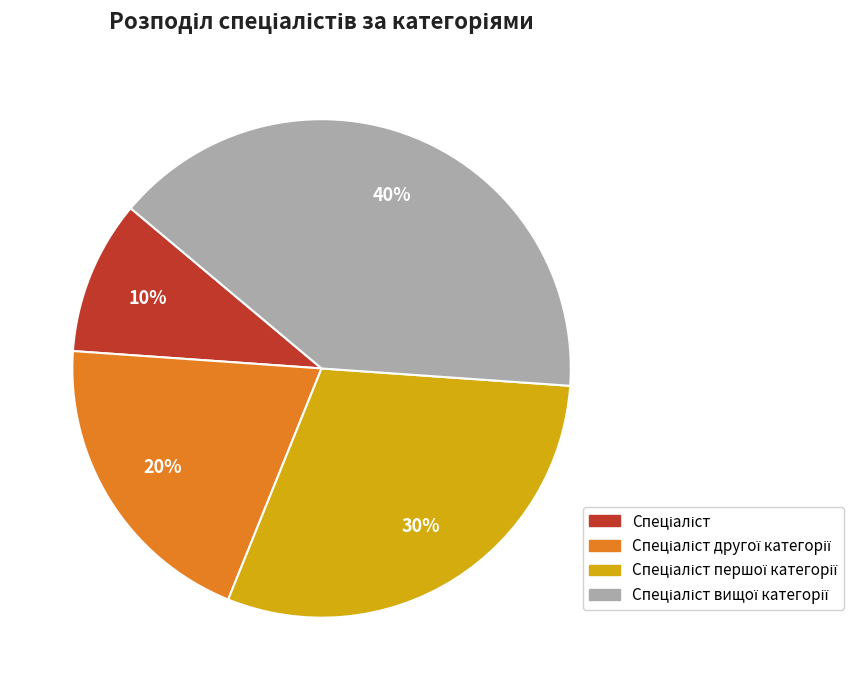

Is there any slice that represents more than half of the pie?

No